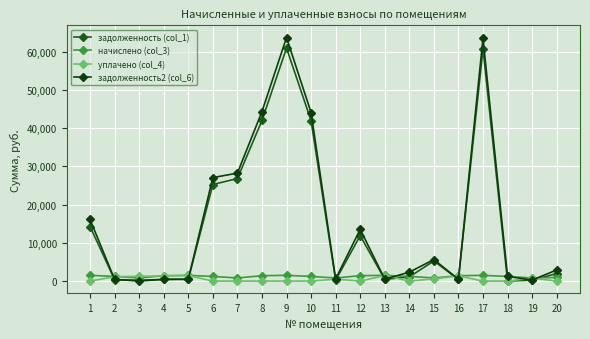

What is the value of the задолженность2 (col_6) point at the 9th from the left?

63749.1